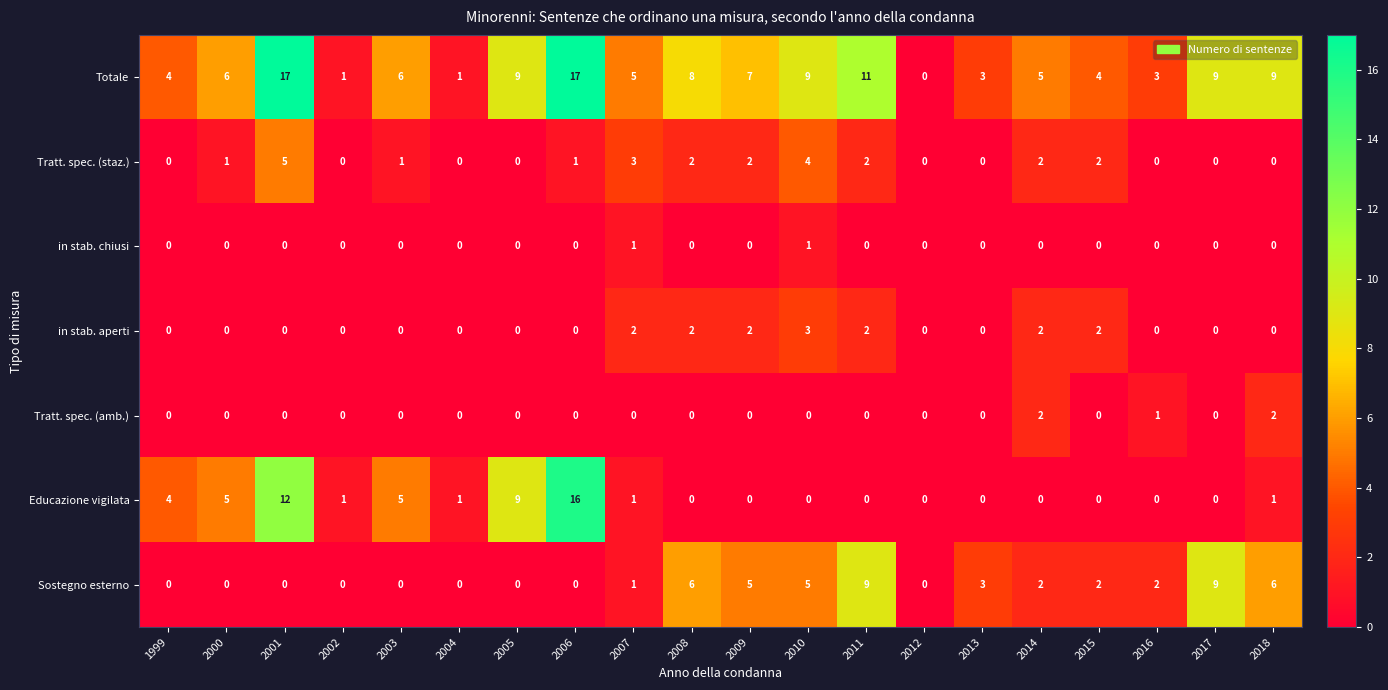

What is the spread (max minus min) of values at 2009?

7